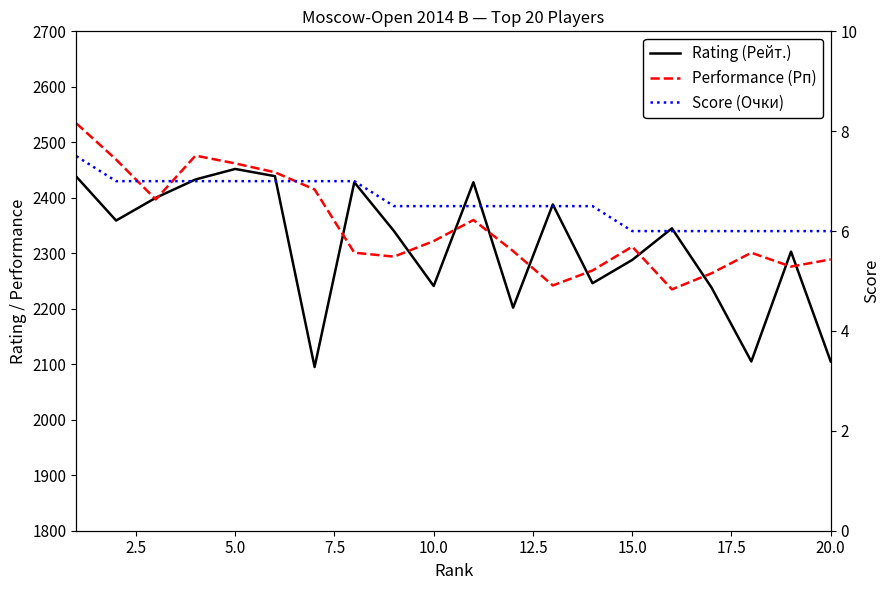

Reading left to right, extract all data points from this chart.

Rating (Рейт.): 2438.0	2359.0	2400.0	2433.0	2452.0	2439.0	2095.0	2428.0	2340.0	2241.0	2428.0	2202.0	2388.0	2246.0	2288.0	2345.0	2238.0	2105.0	2303.0	2105.0
Performance (Рп): 2534.0	2469.0	2397.0	2476.0	2462.0	2446.0	2415.0	2301.0	2294.0	2322.0	2360.0	2304.0	2242.0	2269.0	2312.0	2235.0	2264.0	2301.0	2276.0	2289.0
Score (Очки): 7.5	7.0	7.0	7.0	7.0	7.0	7.0	7.0	6.5	6.5	6.5	6.5	6.5	6.5	6.0	6.0	6.0	6.0	6.0	6.0